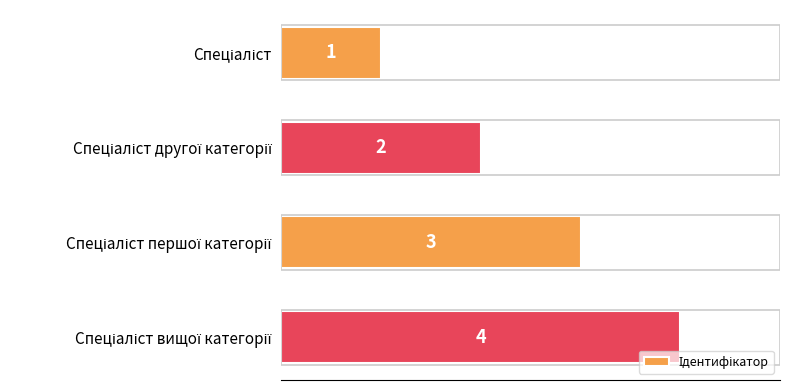

How many values are below 3?

2